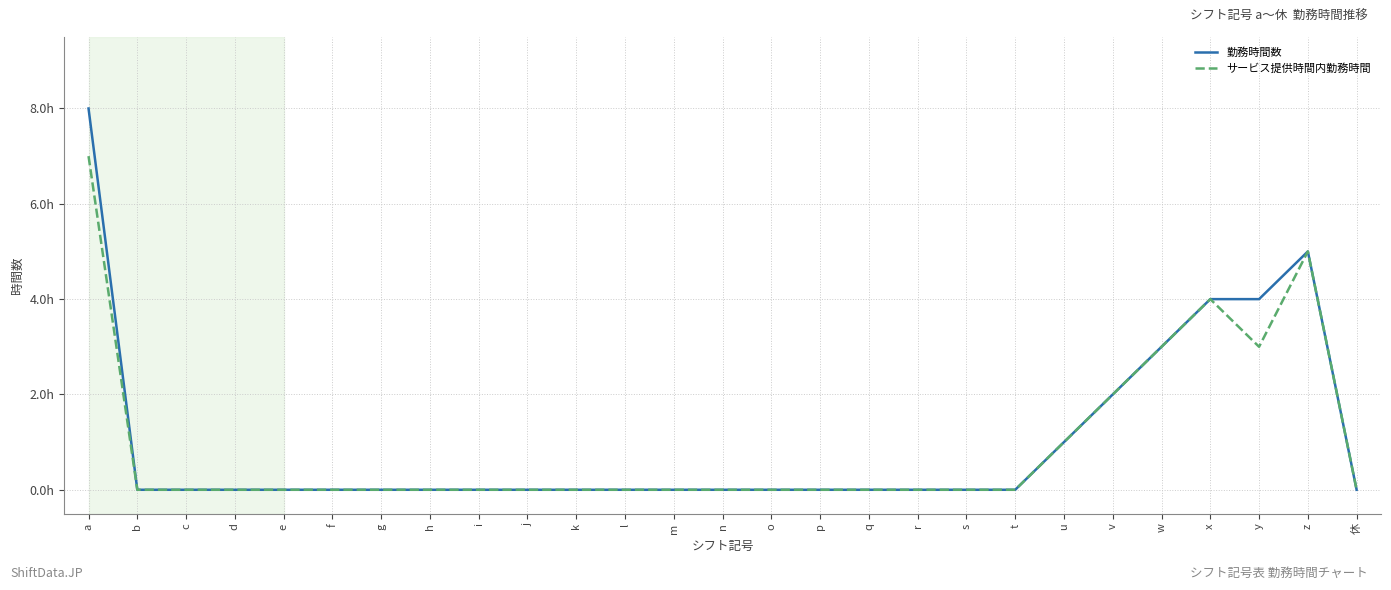

Is it true that サービス提供時間内勤務時間 equals 0 at h?

True